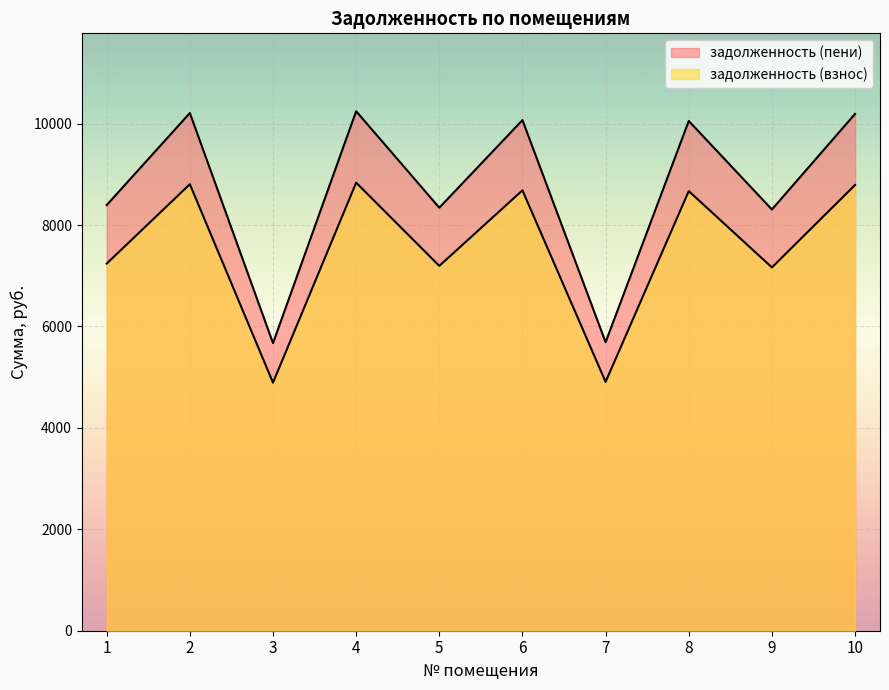

At how many categories does at least one series exceed 8919?

5